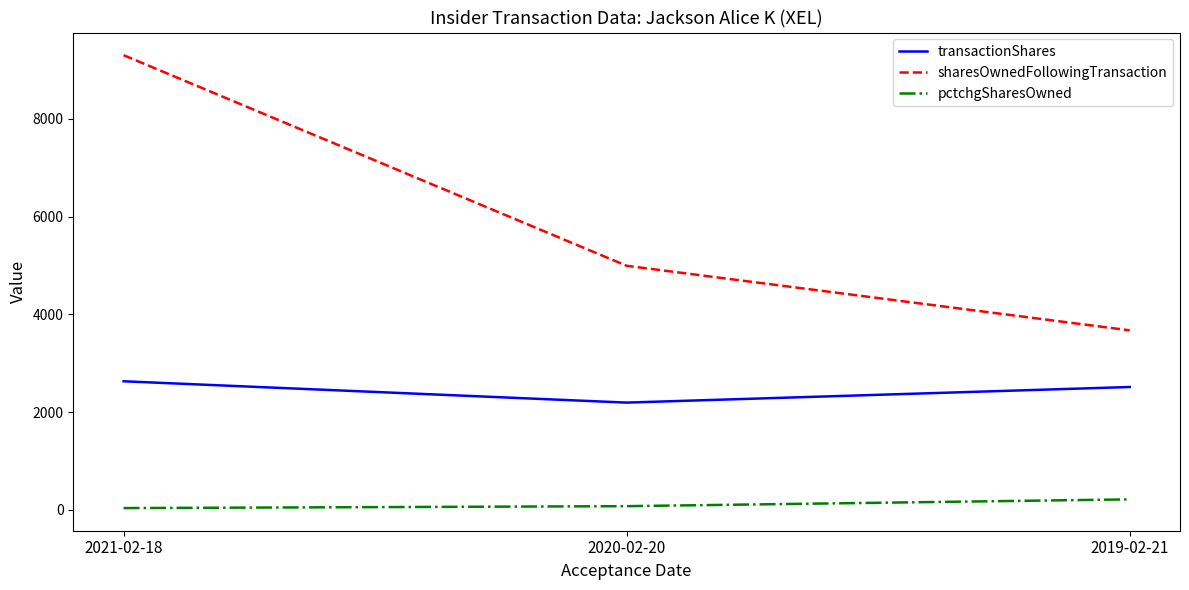

The value of transactionShares at 2020-02-20 is 3153. True or false?

False